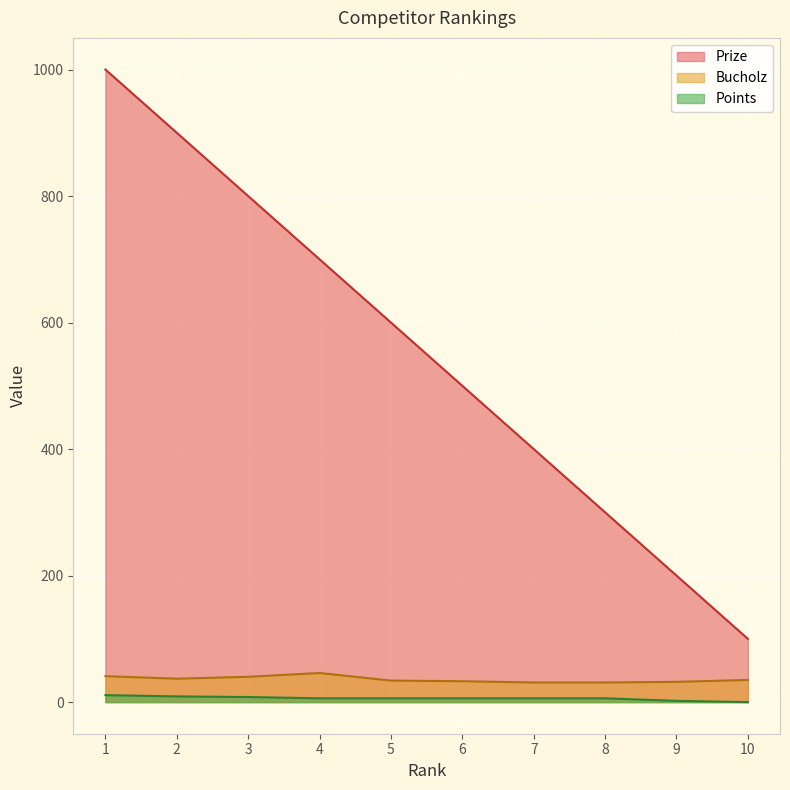

True or false: Points and Prize intersect in this chart.

False